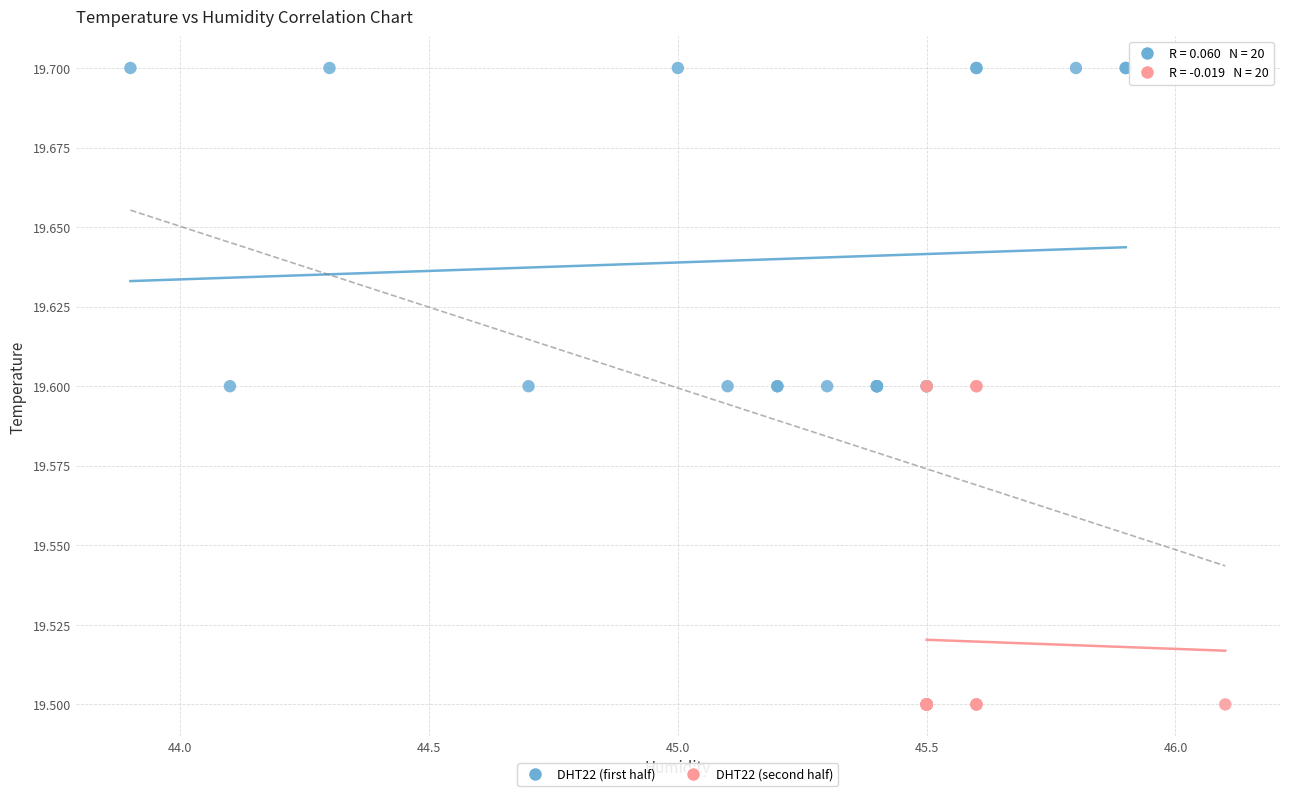

Which series reaches the minimum Y coordinate?

DHT22 (second half)